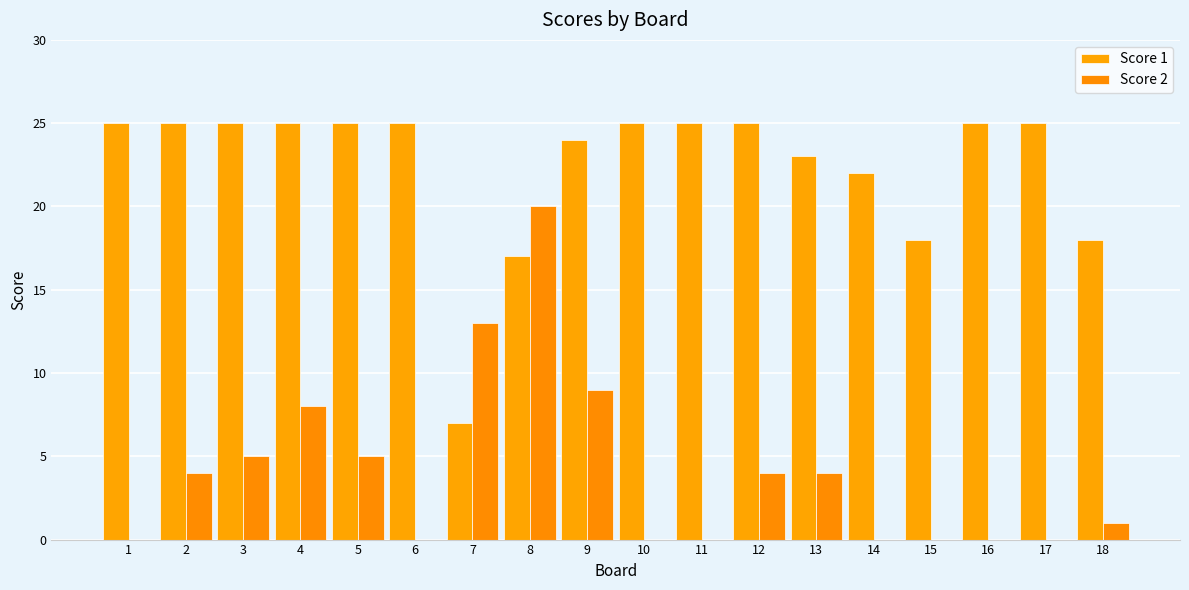

List the series in order of their overall mean, highest first.

Score 1, Score 2